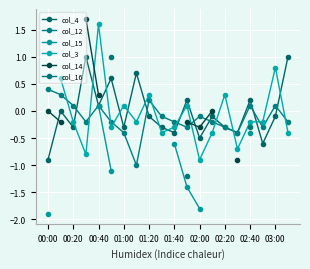

Where is the first local minimum for col_4?

00:20